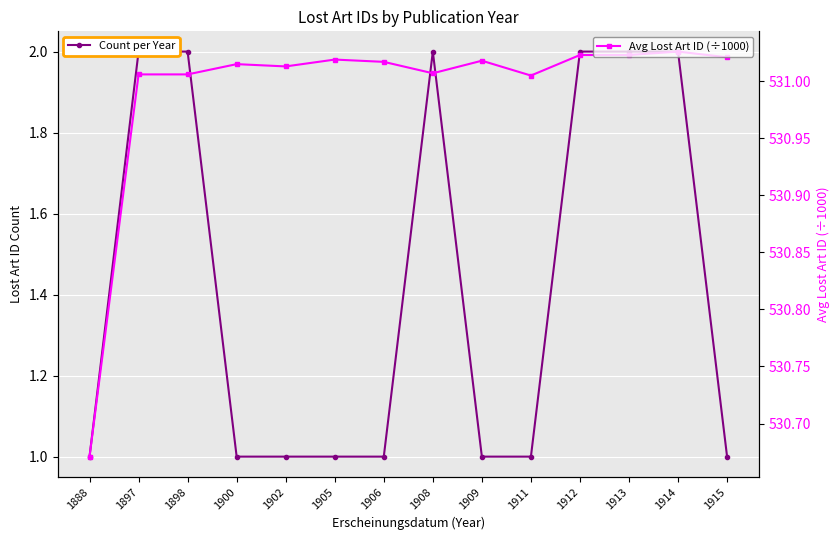

Which series has the widest spread of values?

Count per Year